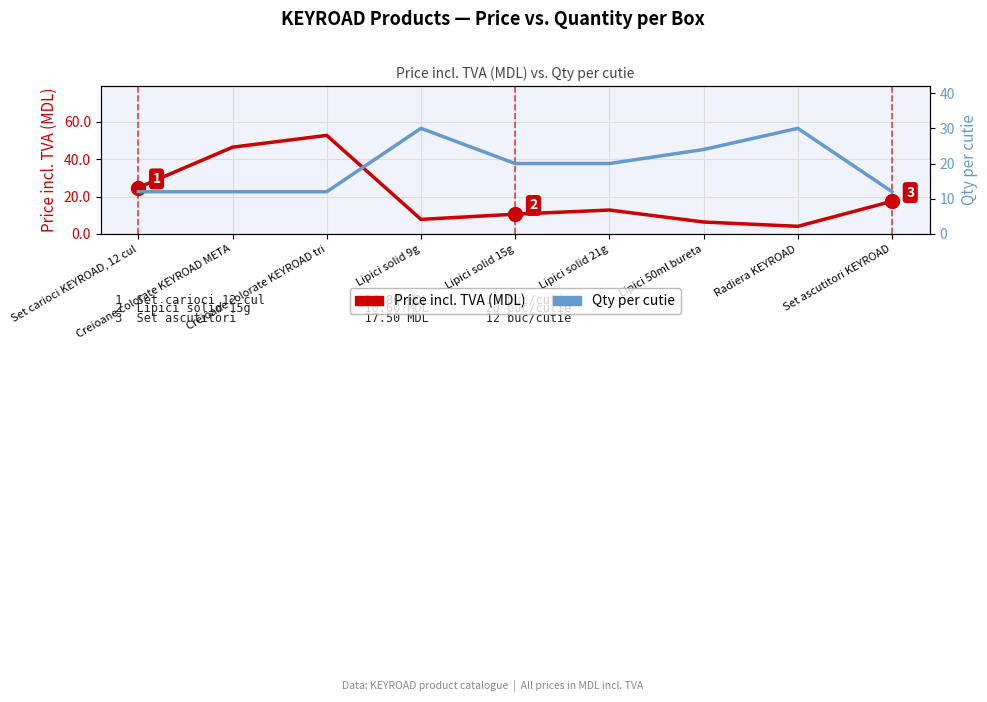

The value of Qty per cutie at Lipici solid 21g is 20.0. True or false?

True